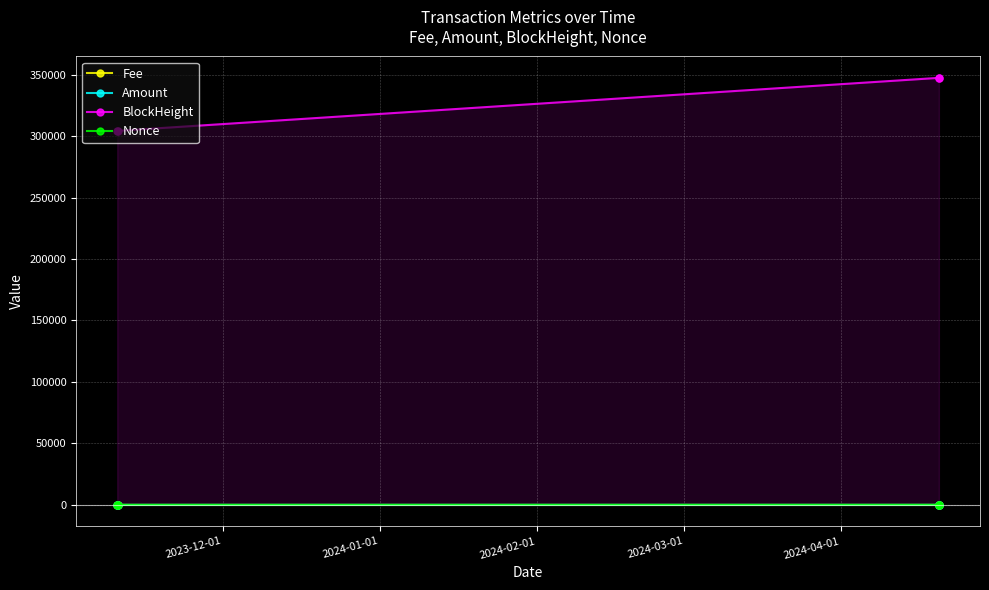

Which series has the largest range (max minus min)?

BlockHeight